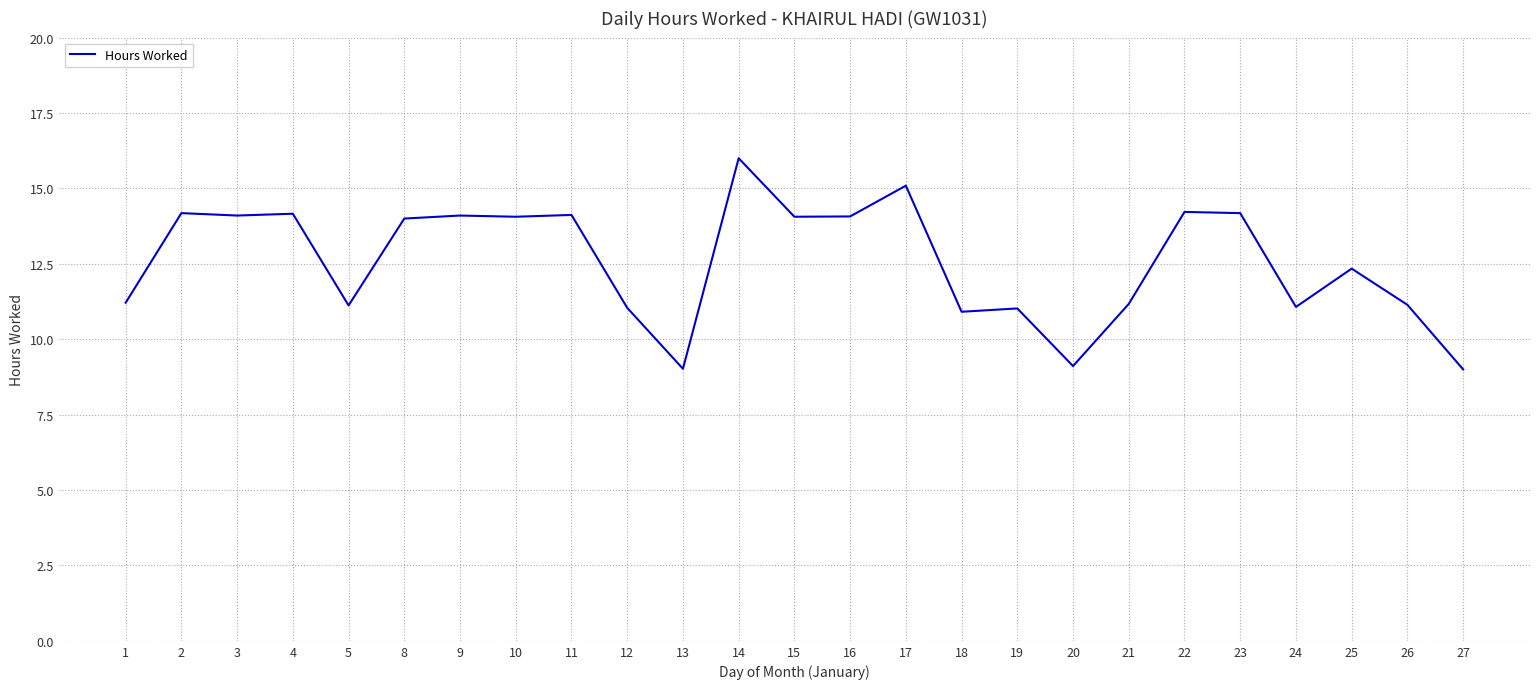

What is the change in value from 20 to 24?

+2.0